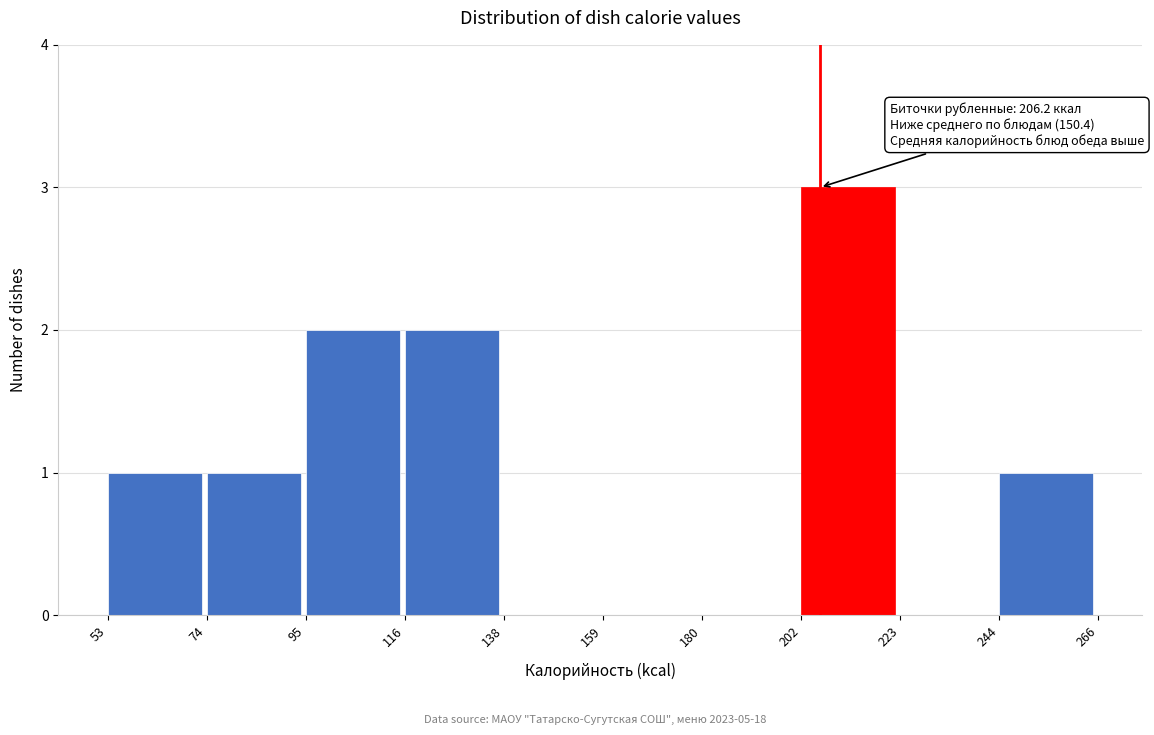

Over which range of the x-axis is the bar tallest?

202 to 223